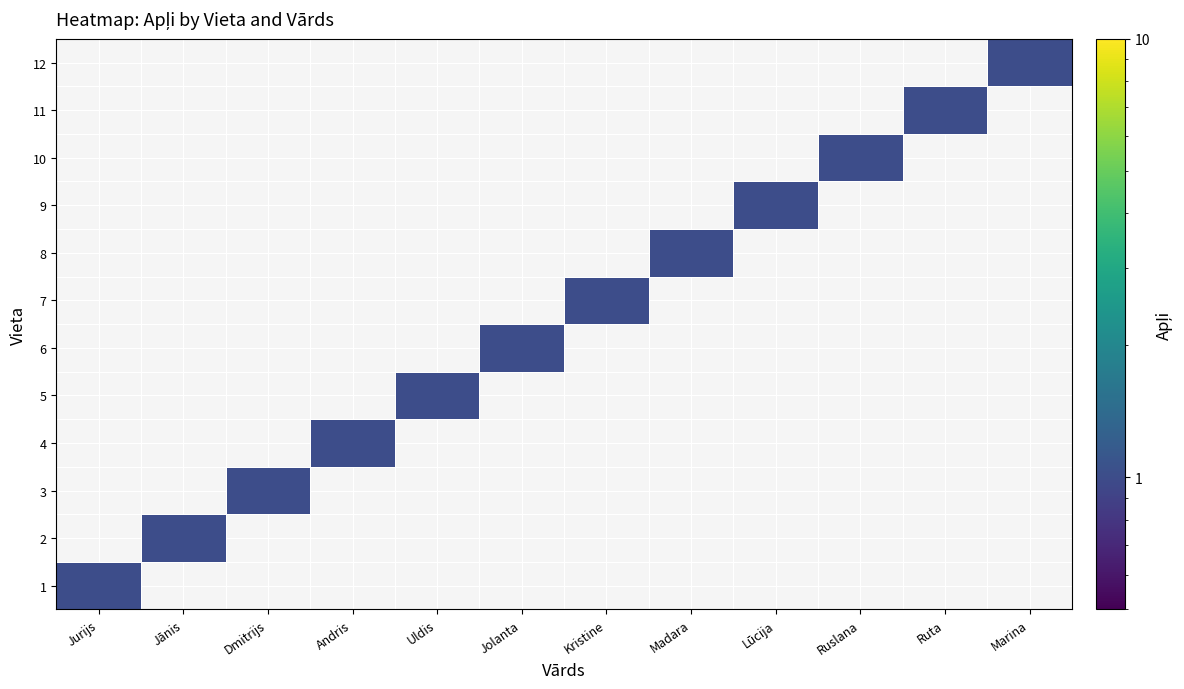

What is the difference between the highest and lowest values at Dmitrijs?

1